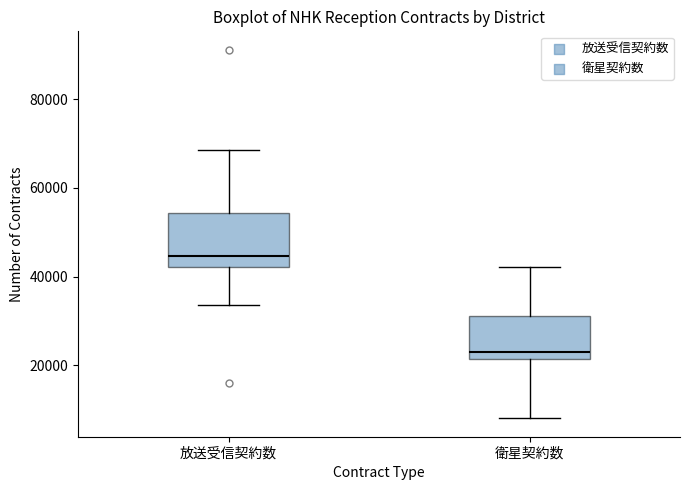

Where does the lower whisker of the box for 放送受信契約数 end on the y-axis? The values are not printed on the chart, so give them approximately, as read against the axis.

34000